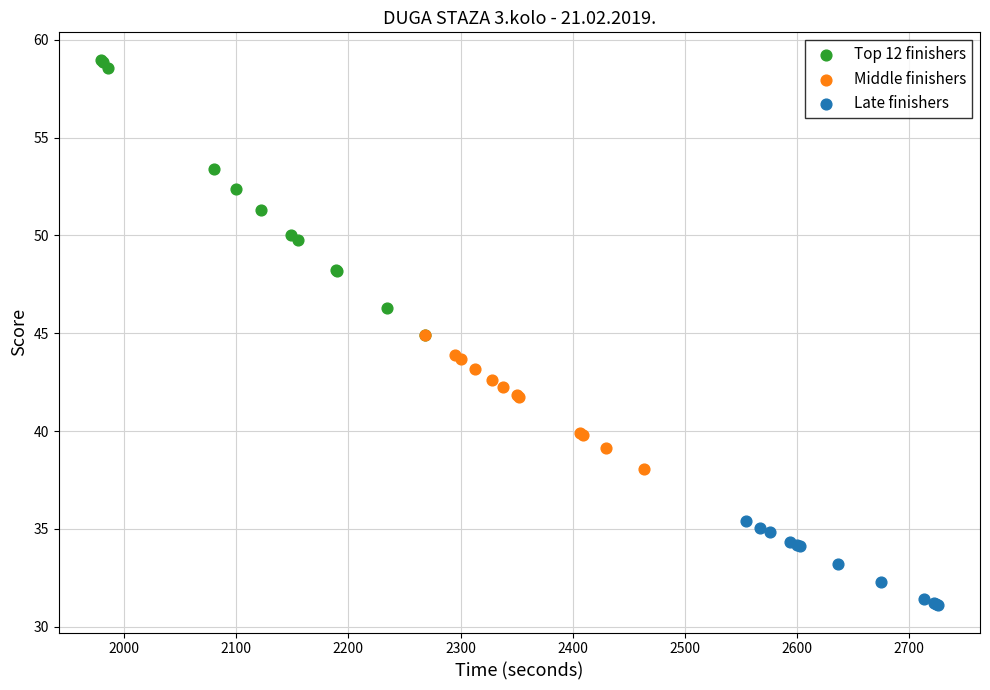

Which series contains the highest Y value?

Top 12 finishers